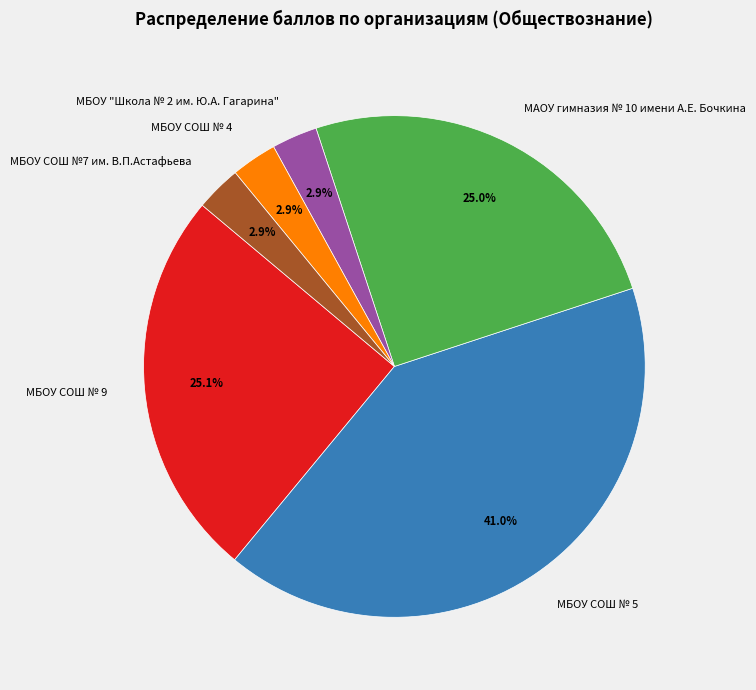

What percentage is the МБОУ СОШ № 9 slice, to the nearest percent?

25%